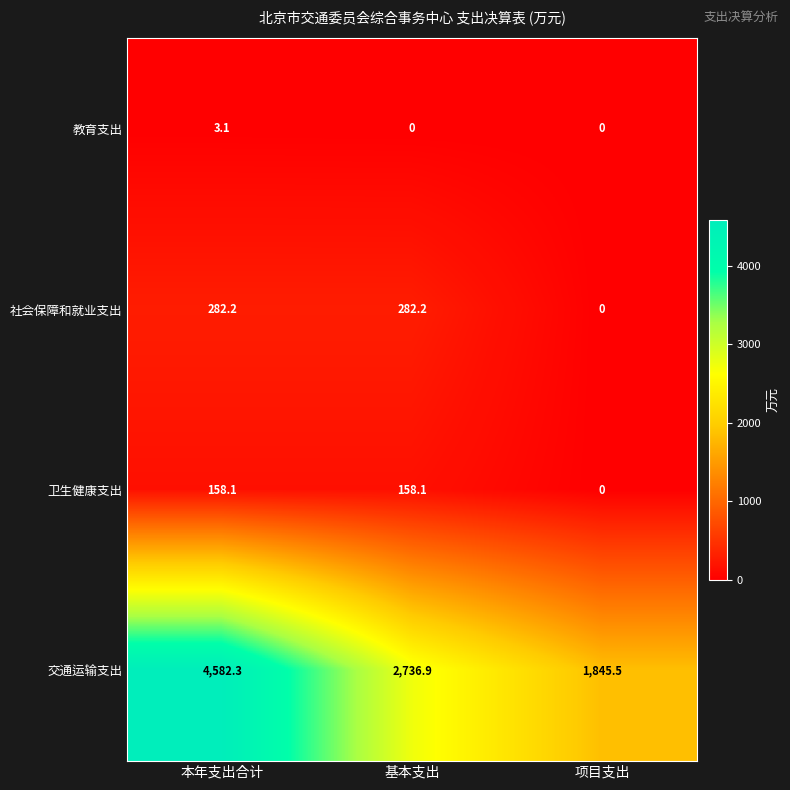

The value of 社会保障和就业支出 at 本年支出合计 is 282.2. True or false?

True